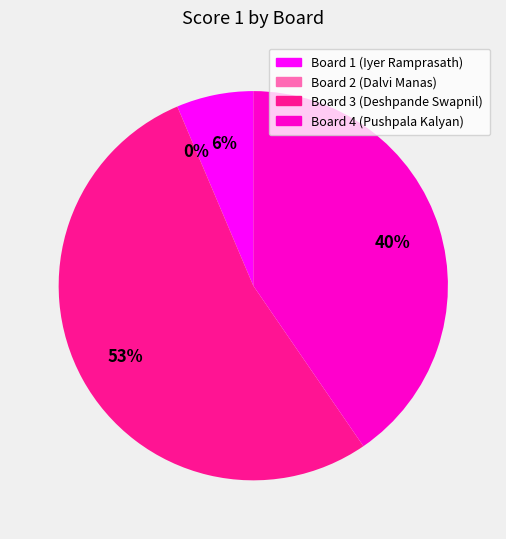

Rank the categories by value from highest to lowest.

Board 3 (Deshpande Swapnil), Board 4 (Pushpala Kalyan), Board 1 (Iyer Ramprasath), Board 2 (Dalvi Manas)